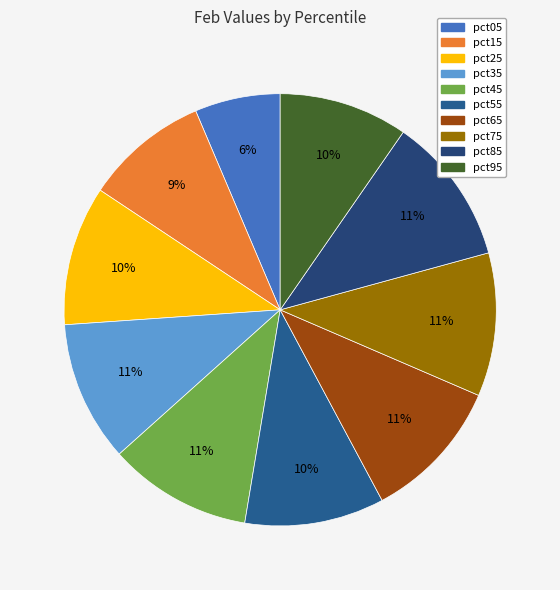

Count the number of slices in the pie.

10